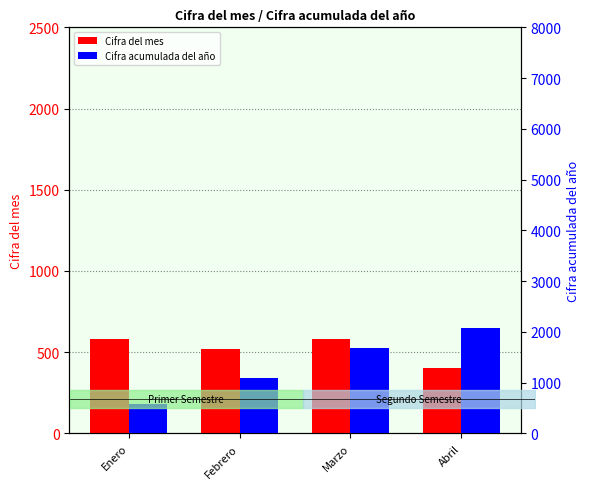

How many bars are there in total?

8